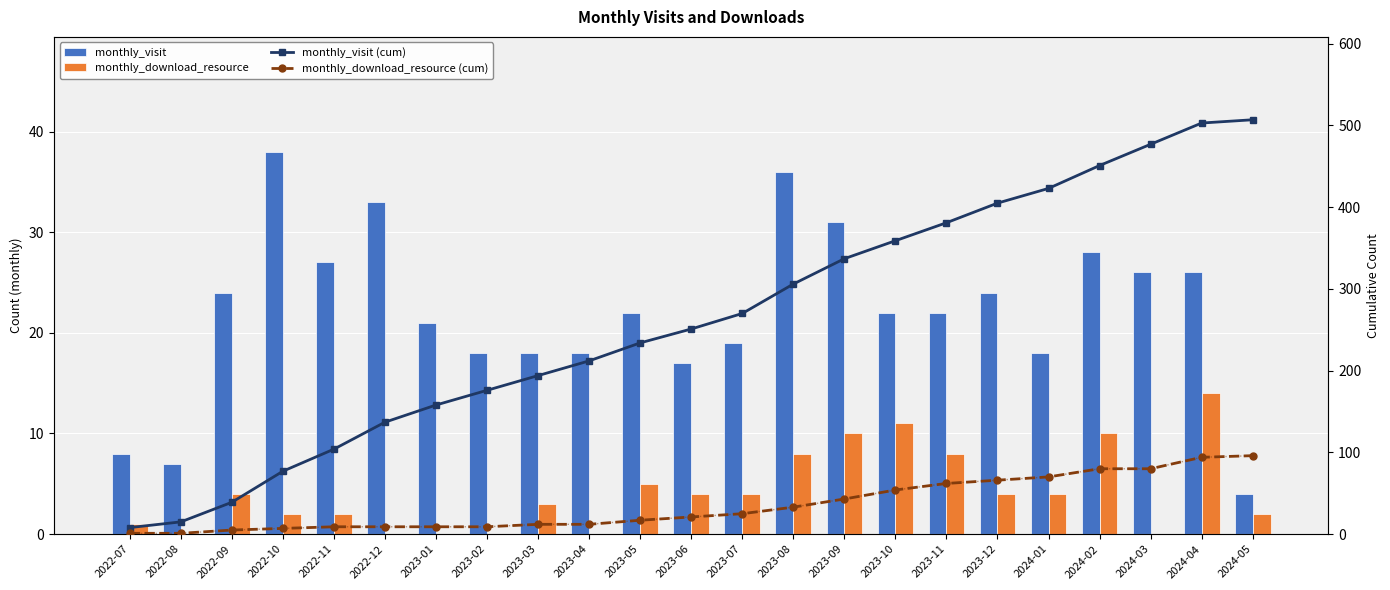

At which category does the chart reach its minimum across all series?

2022-08